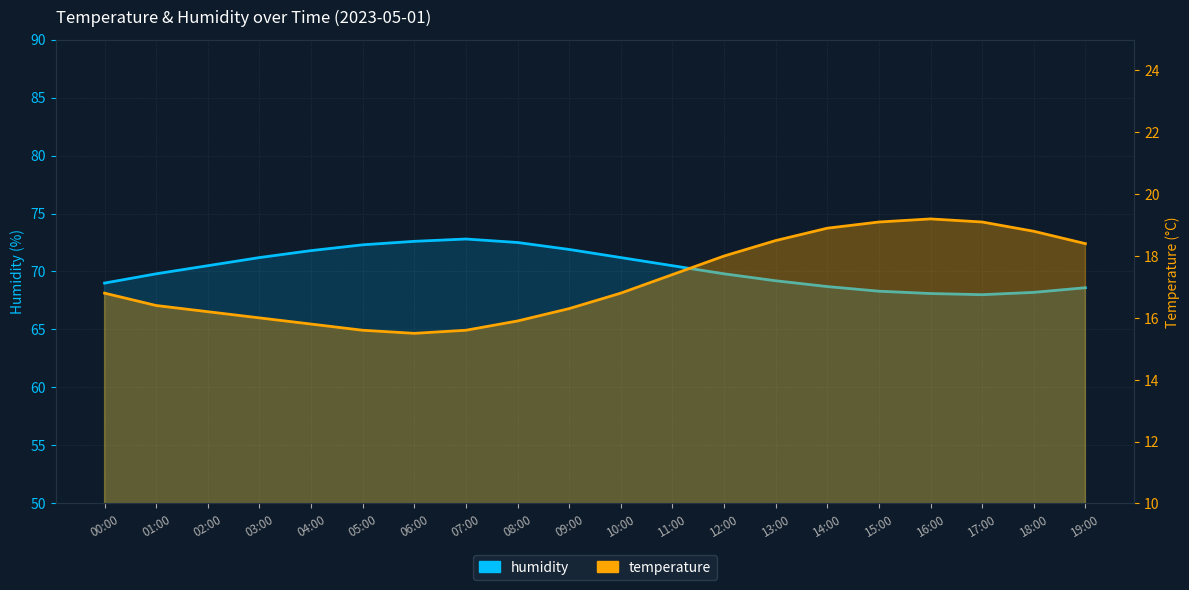

What is the label of the 15th point from the left?

14:00